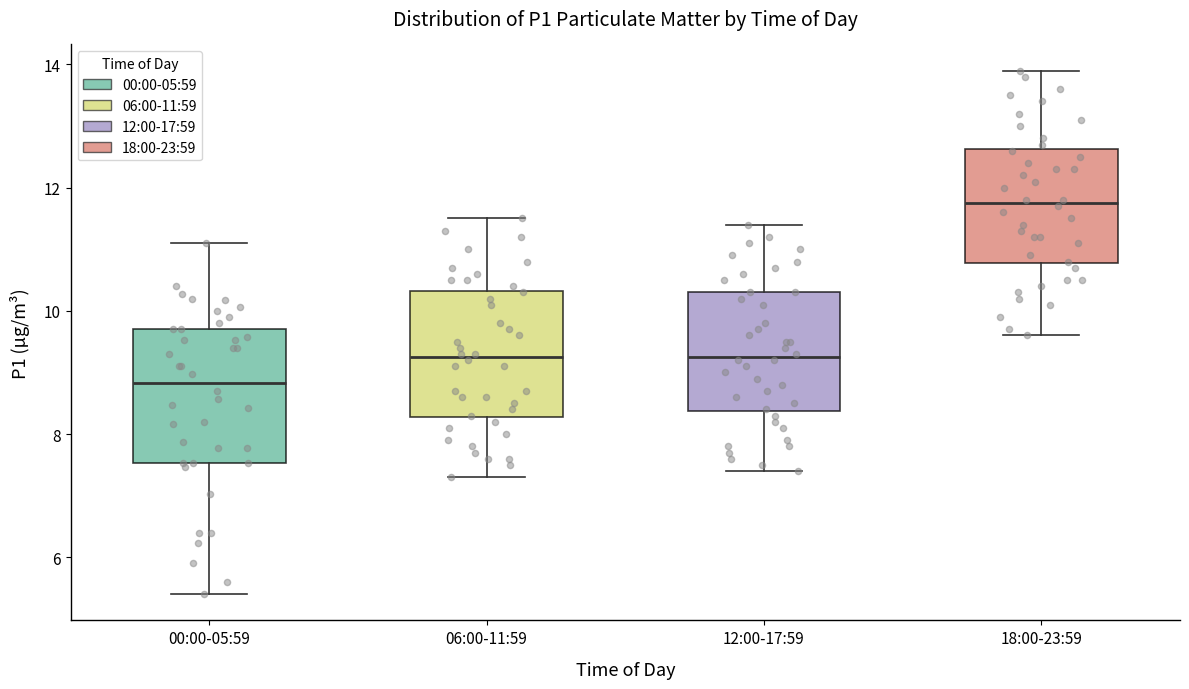

Reading left to right, transcribe this box plot: for each box, give where its median line is, the range the box spans, and where its two whiskers end, as read against the y-axis. The values are not printed on the chart, so give them approximately, as read against the axis.

00:00-05:59: median 8.8, box 7.6 to 9.8, whiskers 5.4 to 11.2
06:00-11:59: median 9.2, box 8.2 to 10.4, whiskers 7.4 to 11.6
12:00-17:59: median 9.2, box 8.4 to 10.4, whiskers 7.4 to 11.4
18:00-23:59: median 11.8, box 10.8 to 12.6, whiskers 9.6 to 14.0